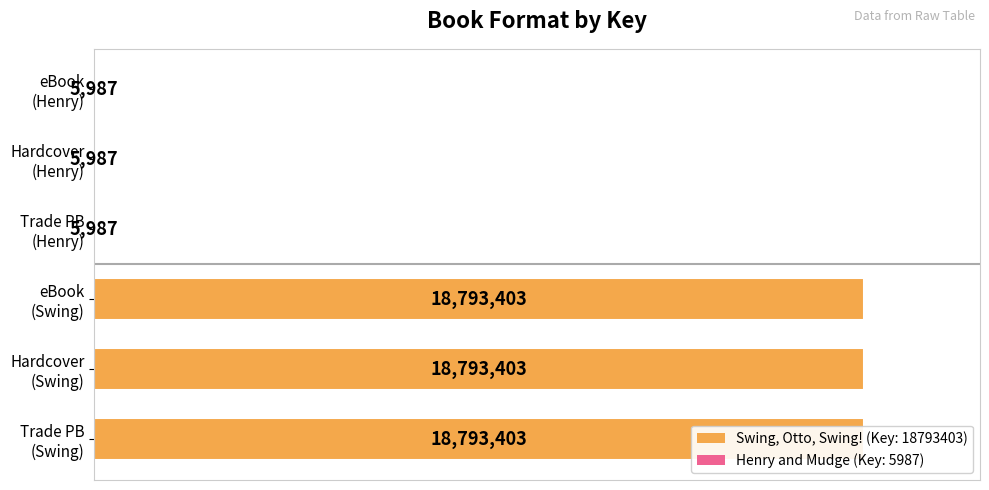

What is the sum of all values?

56398170